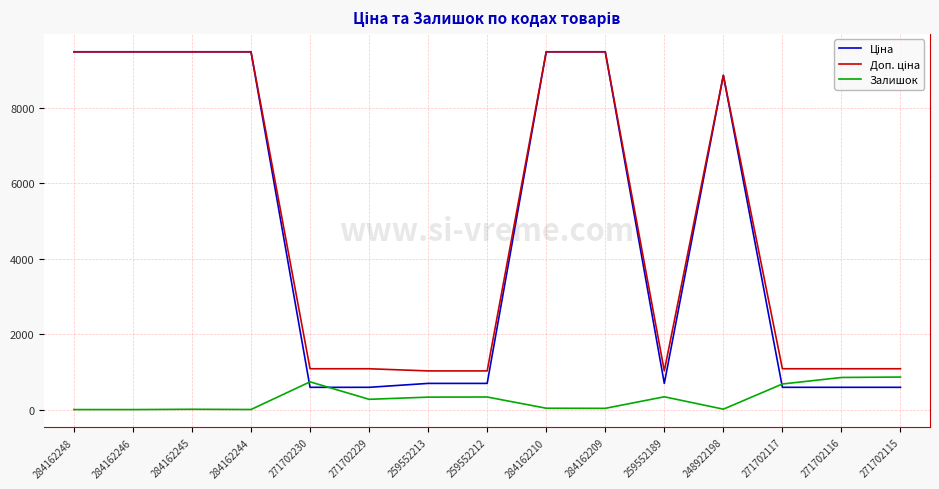

Is this an area chart (filled region under the line)?

No